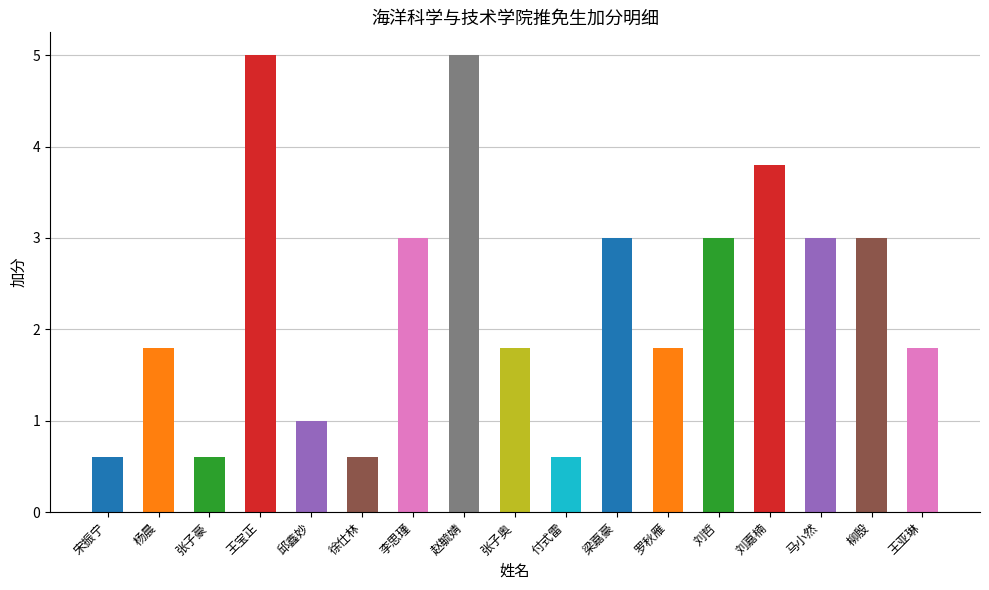

What is the approximate value at 赵毓婧?

5.0